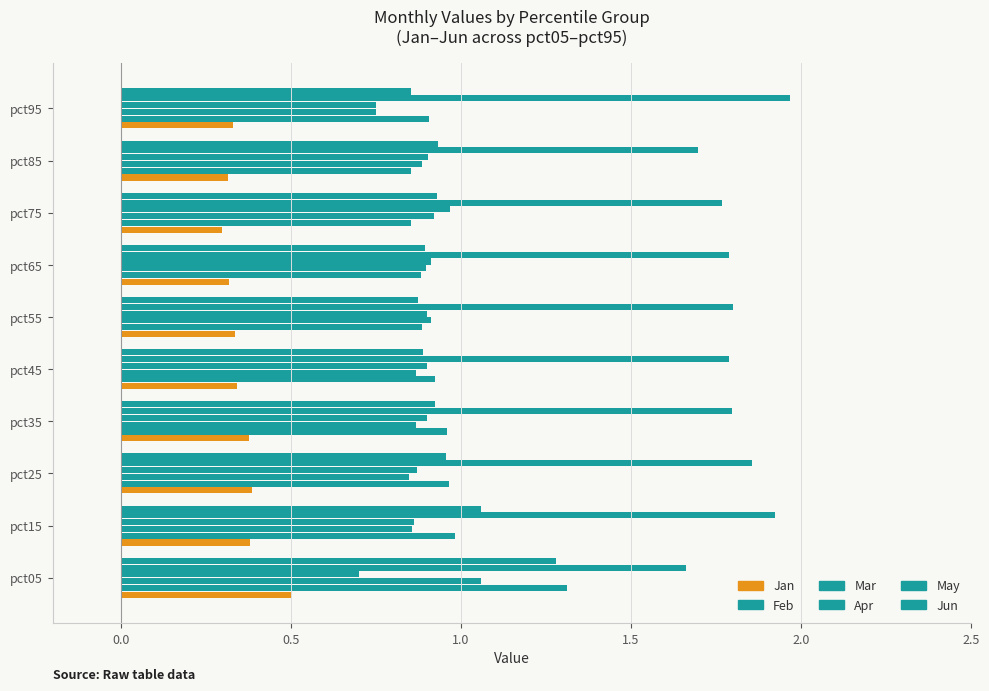

Reading right to left, what are all the values shown in this chart?

Jan: 0.3	0.3	0.3	0.3	0.3	0.3	0.4	0.4	0.4	0.5
Feb: 0.9	0.9	0.9	0.9	0.9	0.9	1.0	1.0	1.0	1.3
Mar: 0.8	0.9	0.9	0.9	0.9	0.9	0.9	0.8	0.9	1.1
Apr: 0.7	0.9	1.0	0.9	0.9	0.9	0.9	0.9	0.9	0.7
May: 2.0	1.7	1.8	1.8	1.8	1.8	1.8	1.9	1.9	1.7
Jun: 0.9	0.9	0.9	0.9	0.9	0.9	0.9	1.0	1.1	1.3